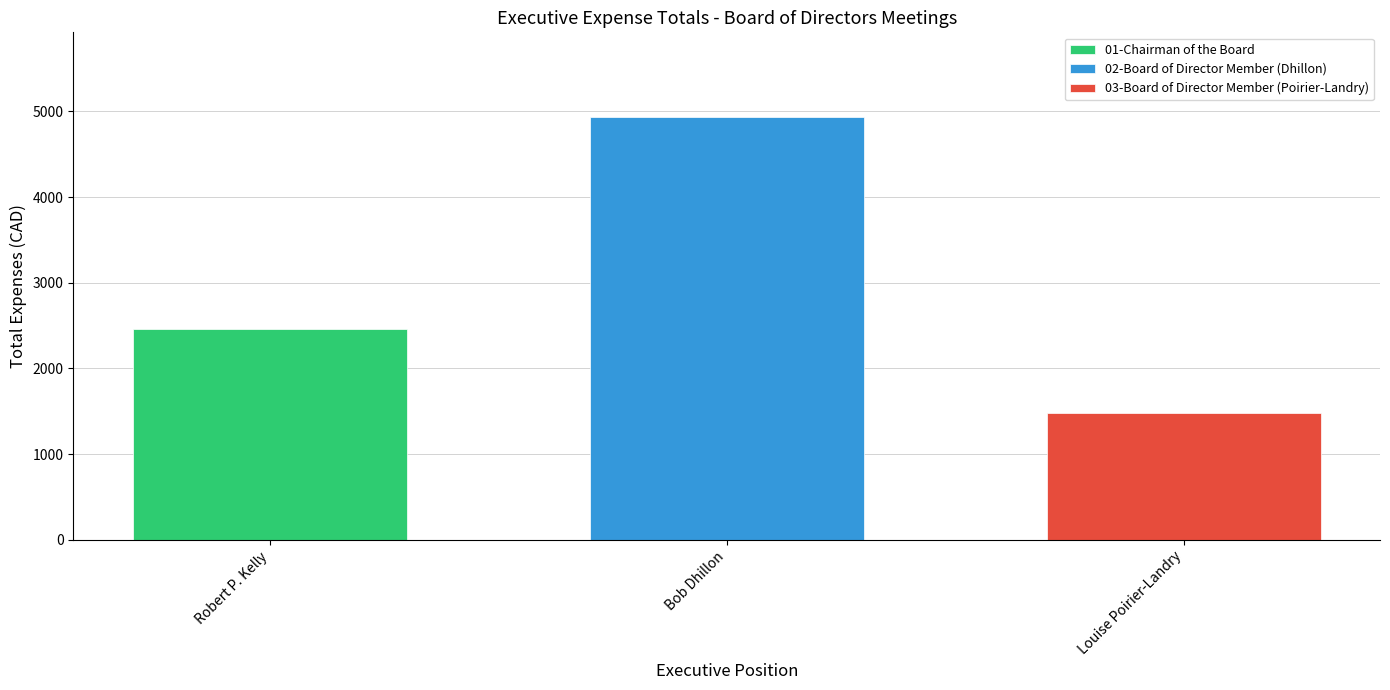

What is the approximate value of 02-Board of Director Member (Dhillon) at Bob Dhillon?

4936.6